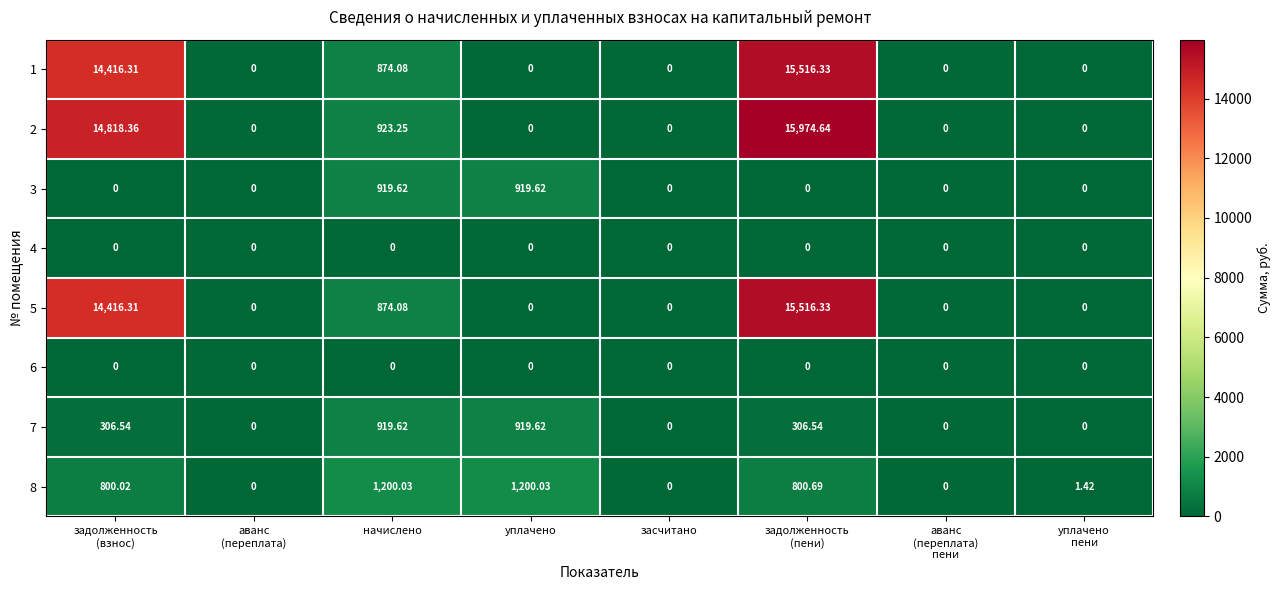

At which category is the sum across all series the highest?

задолженность
(пени)